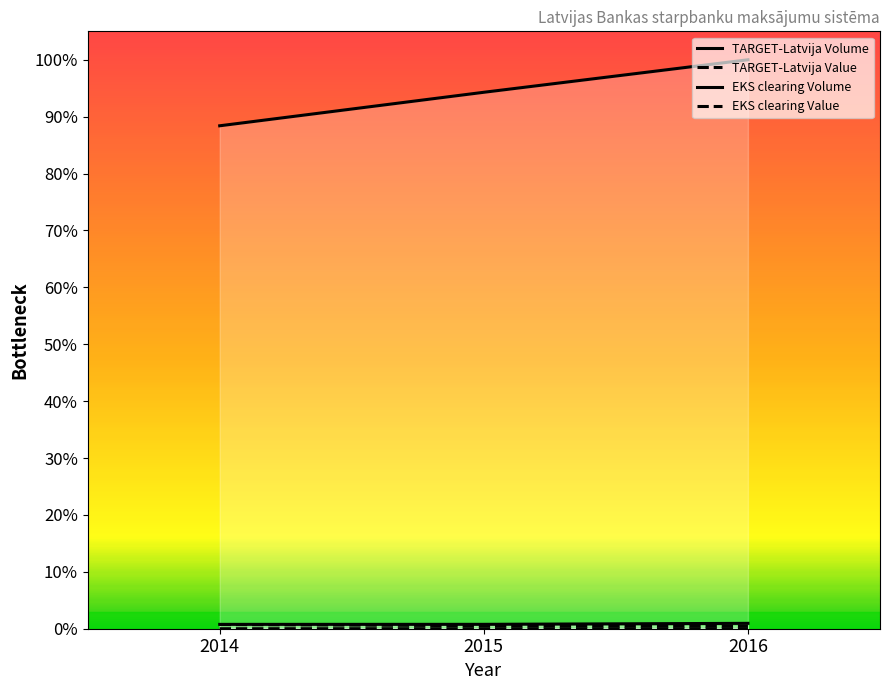

What is the maximum value shown in the chart?

1.0